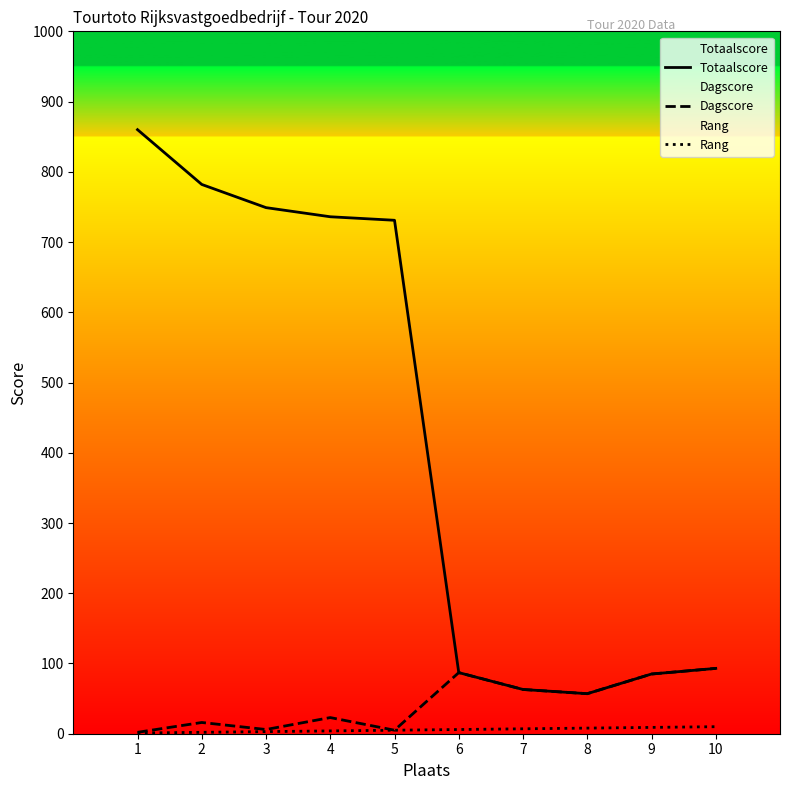

List the labels in order of Totaalscore value, smallest first.

8, 7, 9, 6, 10, 5, 4, 3, 2, 1